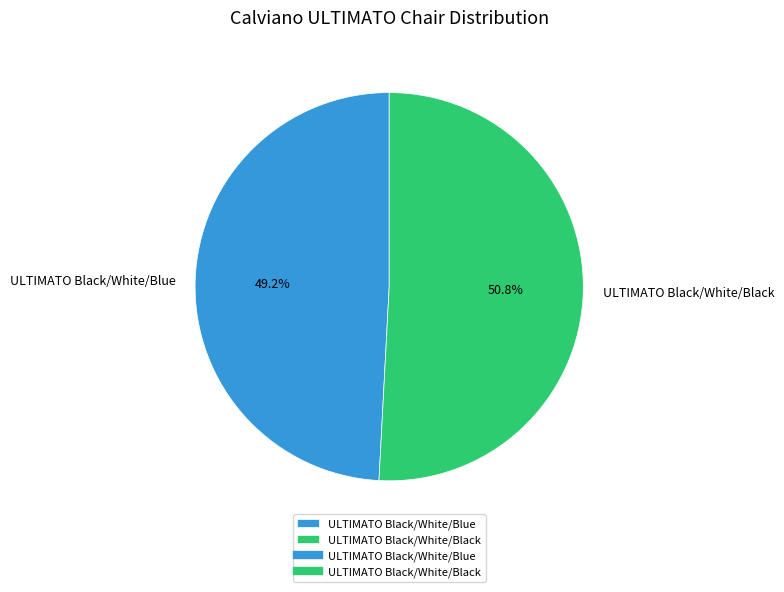

What percentage do ULTIMATO Black/White/Blue and ULTIMATO Black/White/Black together represent?

100.0%